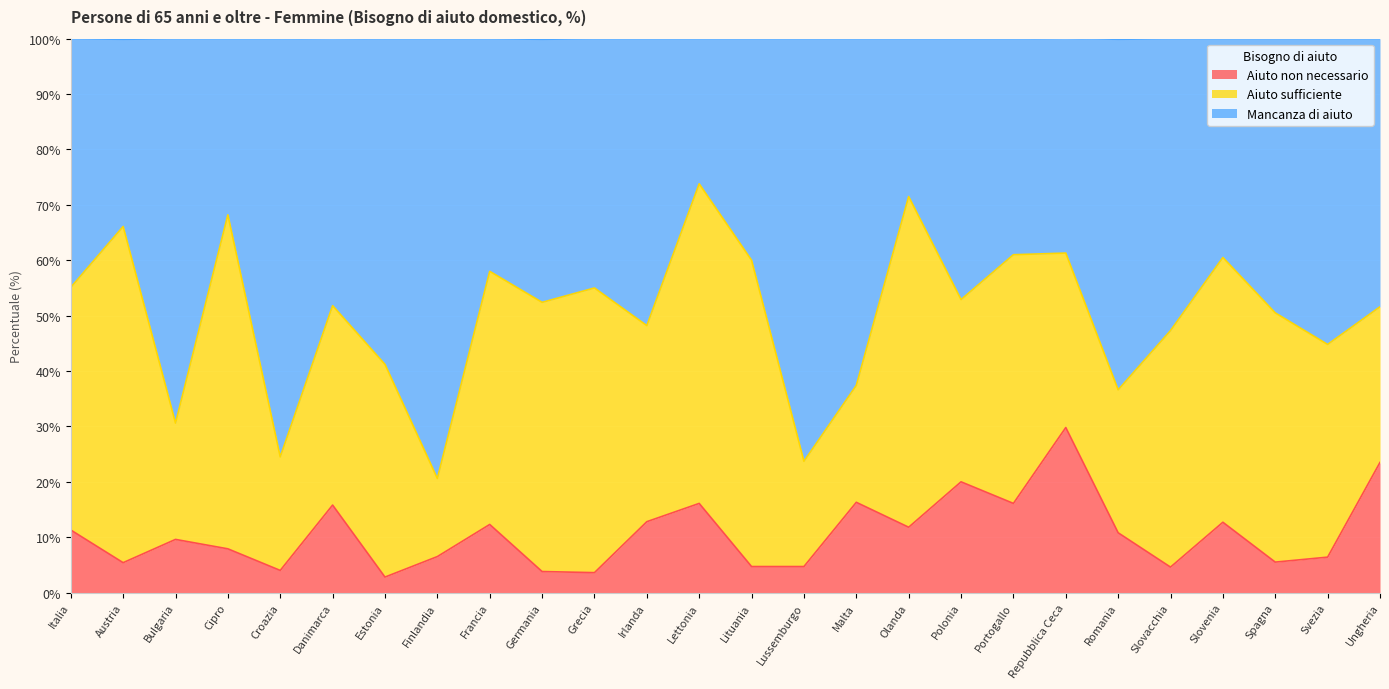

What position from the right is Olanda?

10